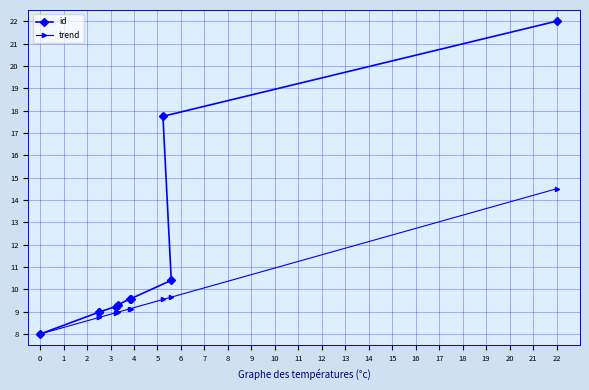

List the series in order of their peak value, highest first.

id, trend